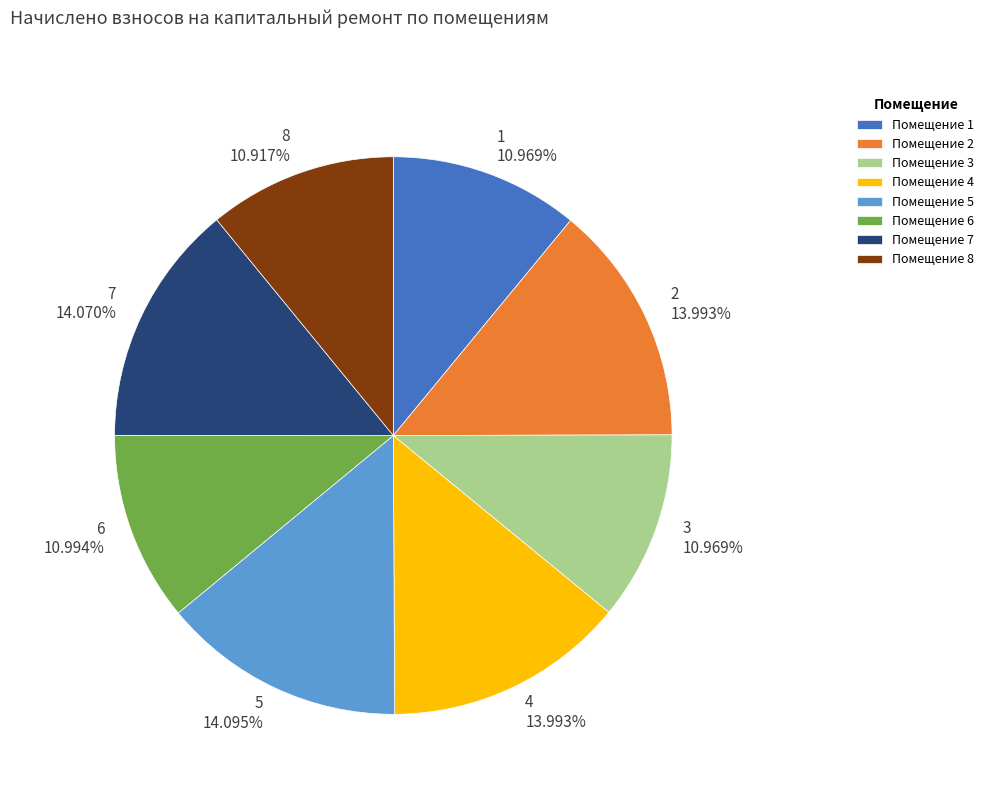

What portion of the pie excludes 8?

89.1%